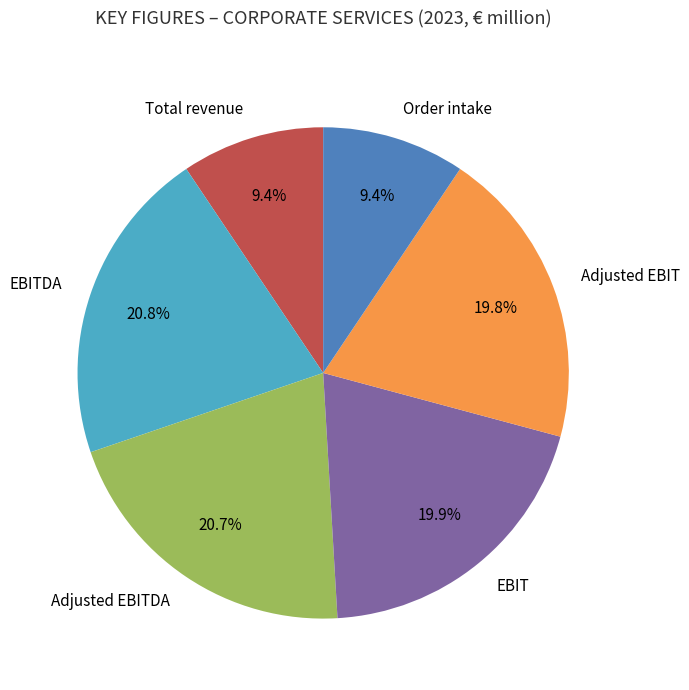

True or false: Adjusted EBITDA accounts for 31% of the total.

False